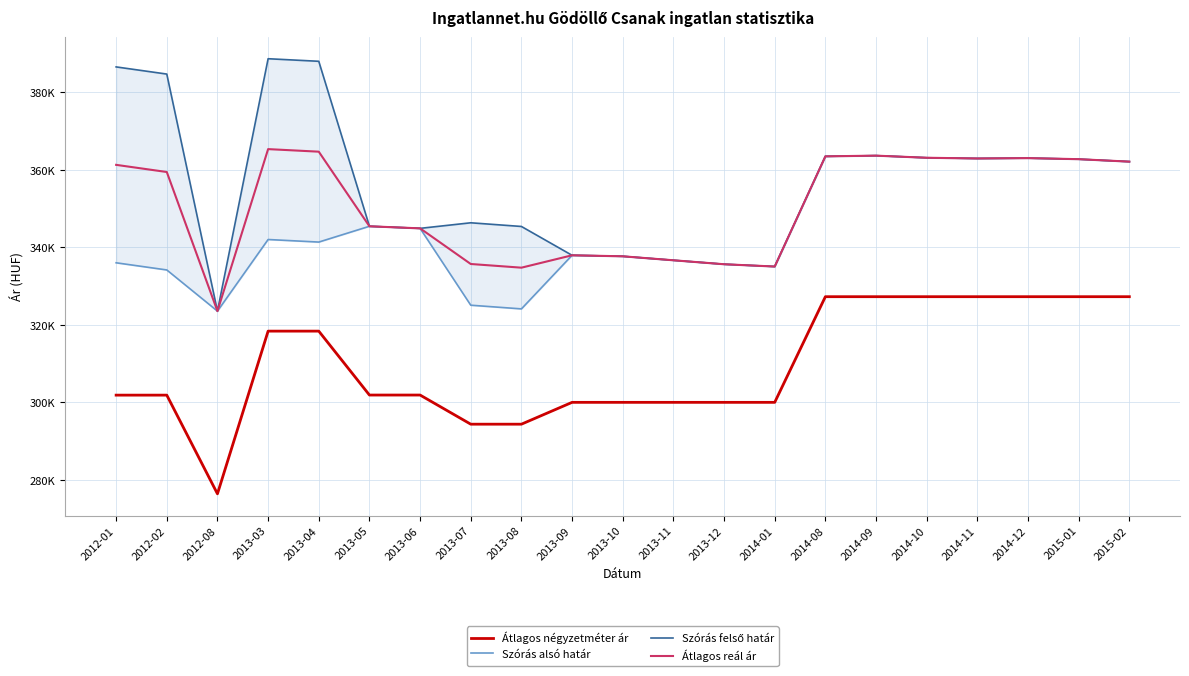

Reading right to left, list all the values displayed in this chart.

Átlagos négyzetméter ár: 327272	327272	327272	327272	327272	327272	327272	300000	300000	300000	300000	300000	294364	294364	301886	301886	318384	318384	276388	301862	301862
Szórás alsó határ: 362135	362770	363043	362952	363134	363681	363499	335058	335651	336673	337700	337958	324125	325075	344912	345448	341371	342033	323549	334175	336023
Szórás felső határ: 362135	362770	363043	362952	363134	363681	363499	335058	335651	336673	337700	337958	345399	346349	344912	345448	388035	388697	323549	384737	386585
Átlagos reál ár: 362135	362770	363043	362952	363134	363681	363499	335058	335651	336673	337700	337958	334762	335712	344912	345448	364703	365365	323549	359456	361304